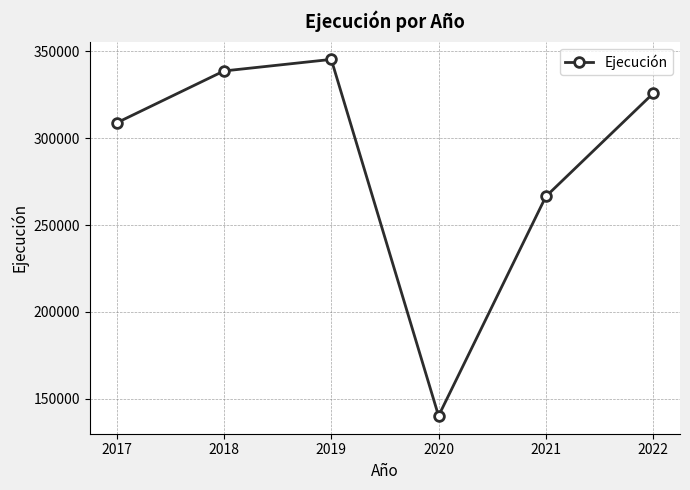

What is the minimum value shown in the chart?

140069